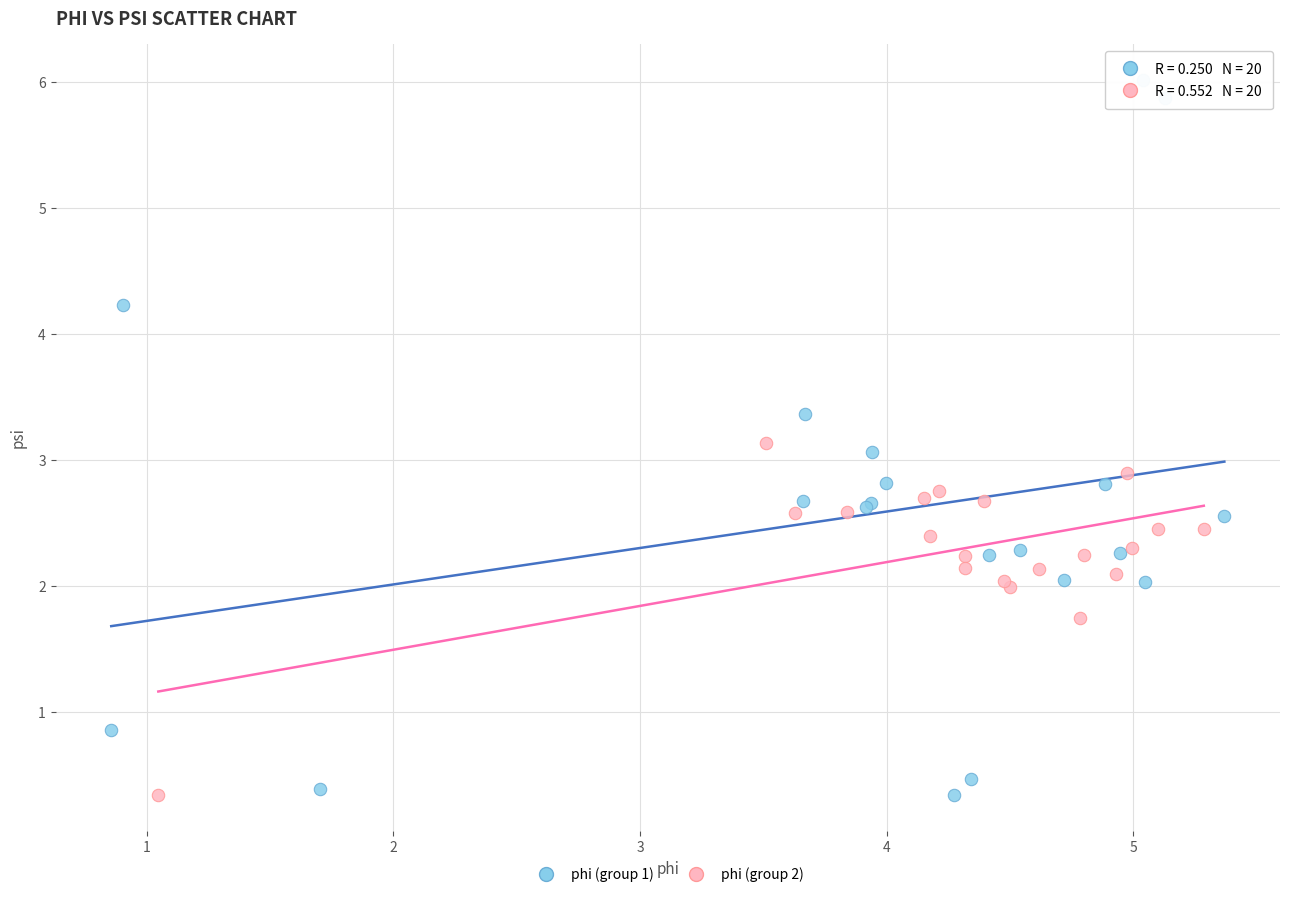

Which series has the largest Y range (max minus min)?

phi (group 1)